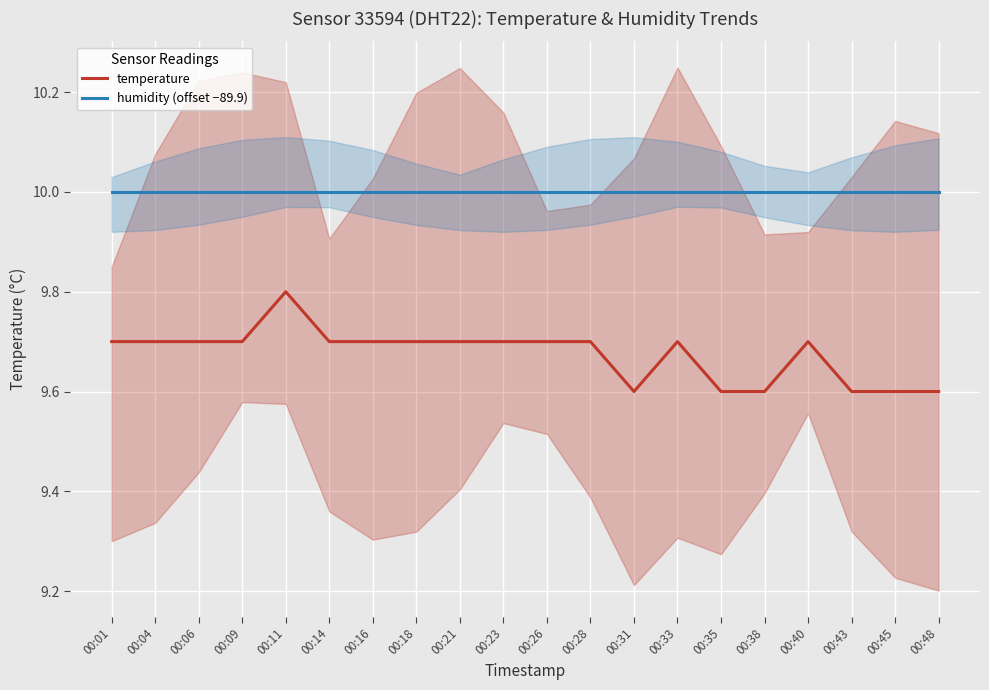

What is the value of the temperature point at the 18th from the left?

9.6